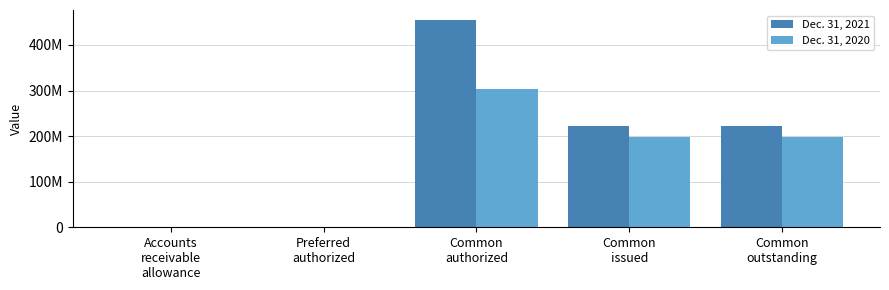

Reading left to right, list all the values displayed in this chart.

Dec. 31, 2021: 1205	1000000	454000000	222684923	222684923
Dec. 31, 2020: 1335	1000000	304000000	198491204	198491204